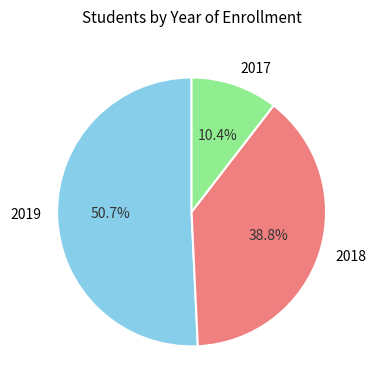

How many slices are in this pie chart?

3